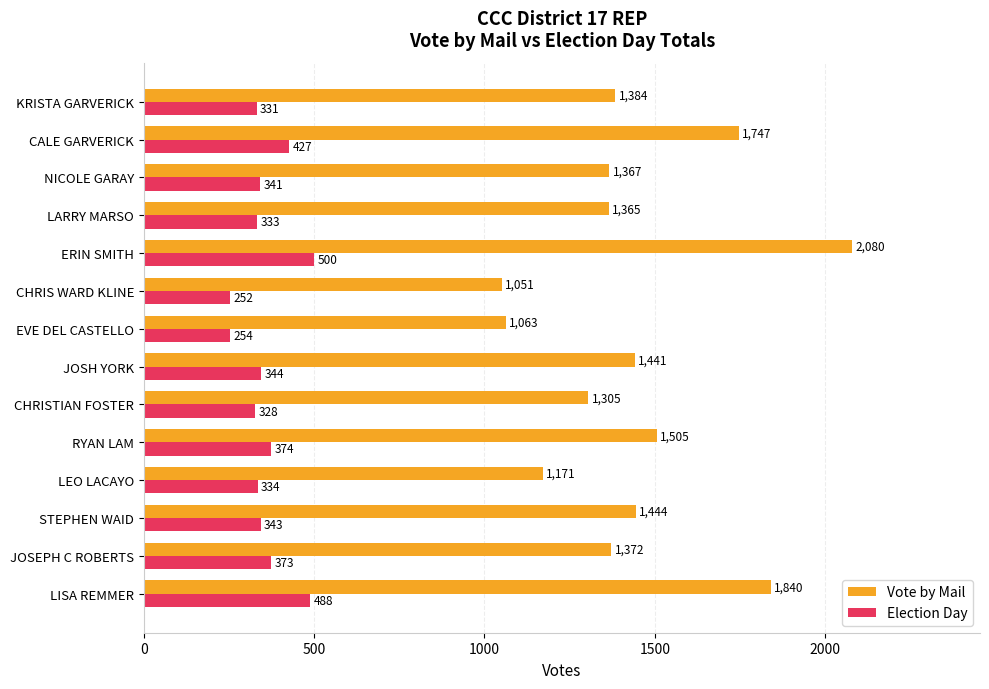

Count the number of categories in the chart.

14